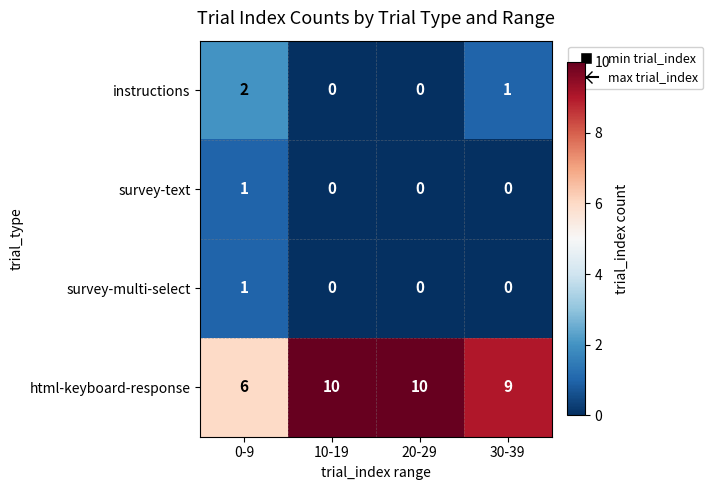

Which series has the widest spread of values?

html-keyboard-response